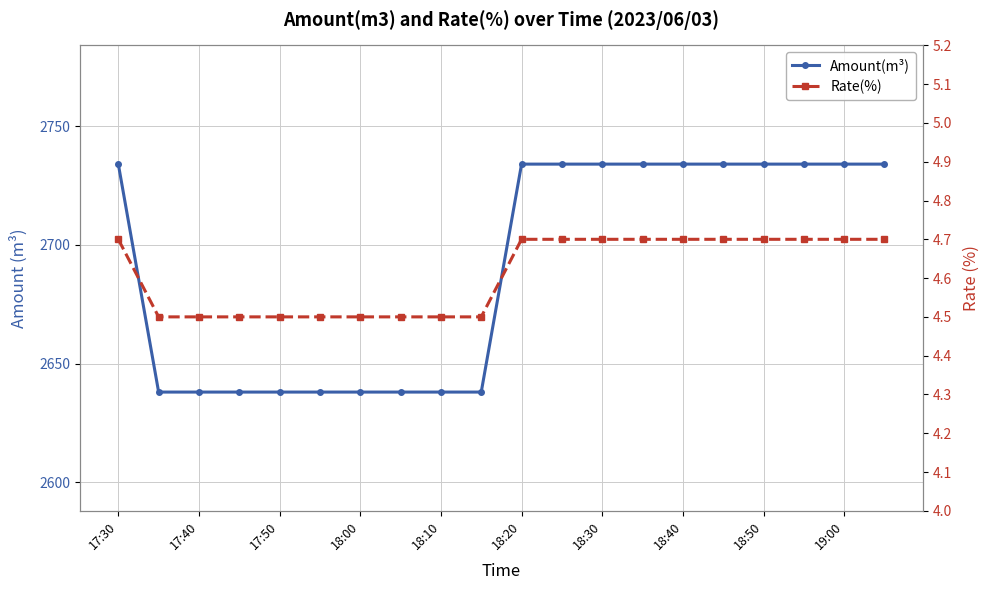

How many lines are shown in the chart?

2